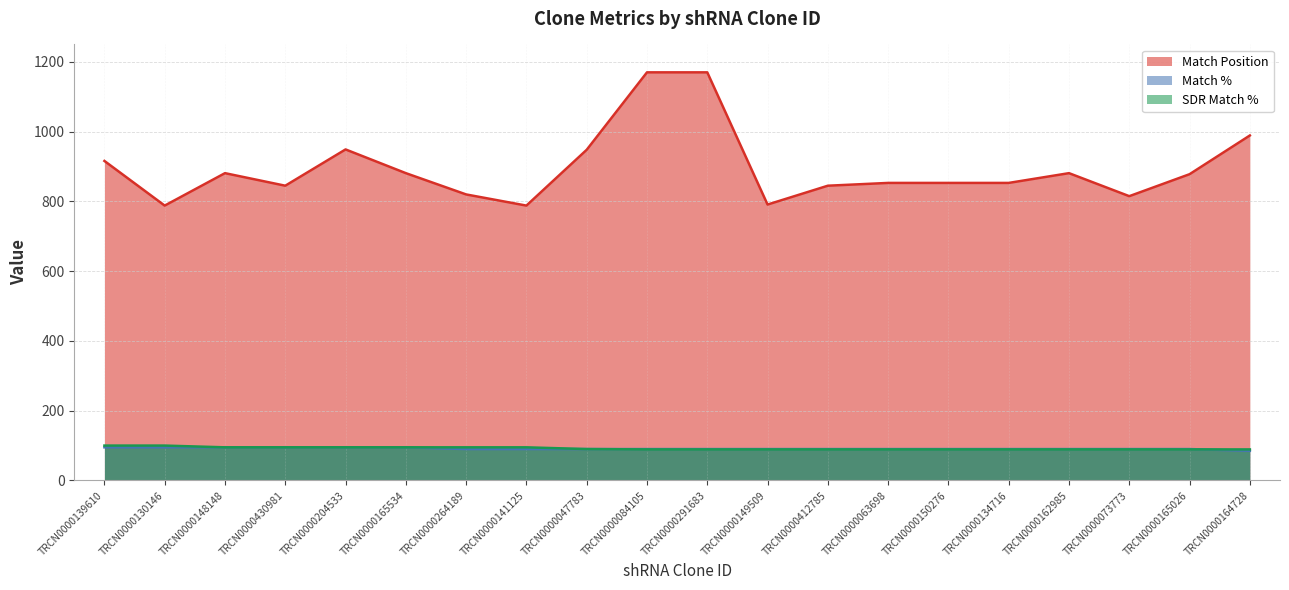

At which label does Match Position reach its minimum?

TRCN0000130146